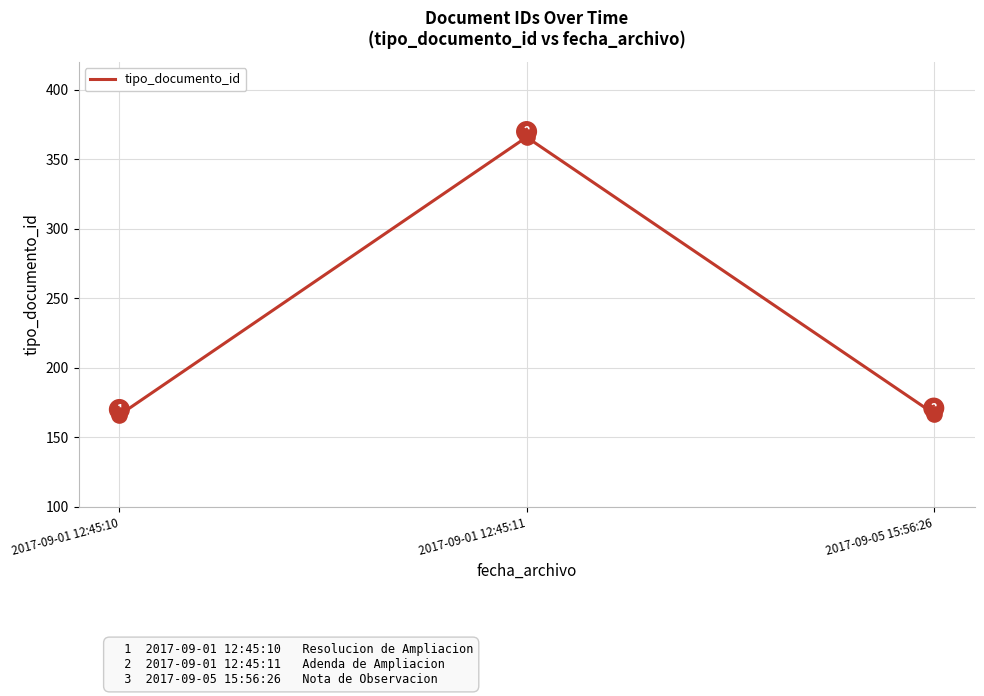

Approximately how many times larger is the value at 2017-09-05 15:56:26 compared to 2017-09-01 12:45:10?

1.0